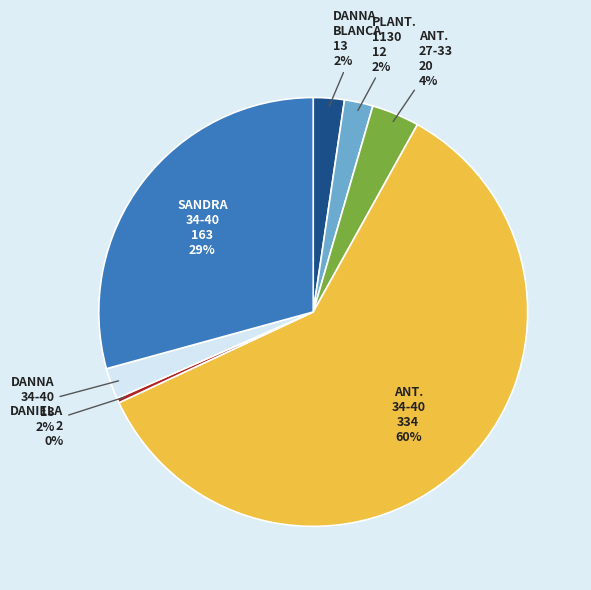

To the nearest percent, what is the average slice percentage?

14%